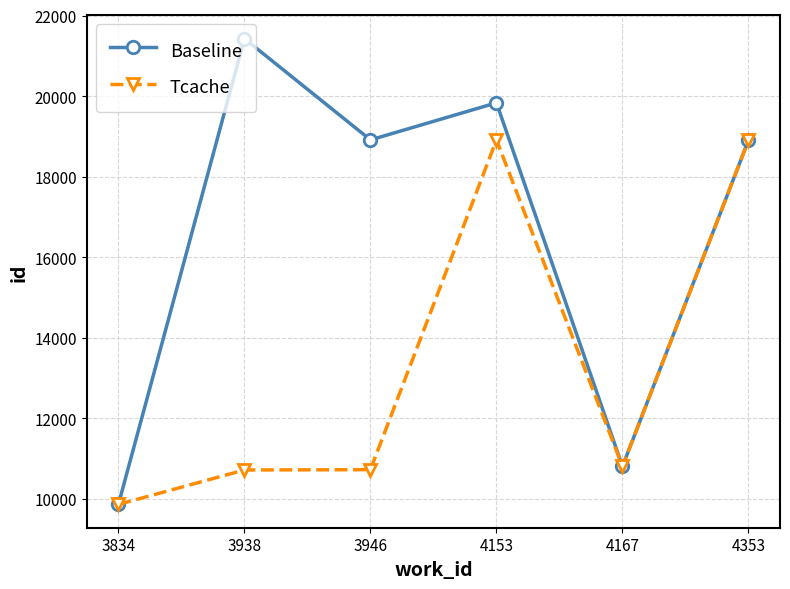

True or false: Tcache has more than 2 points higher than both neighbors.

False